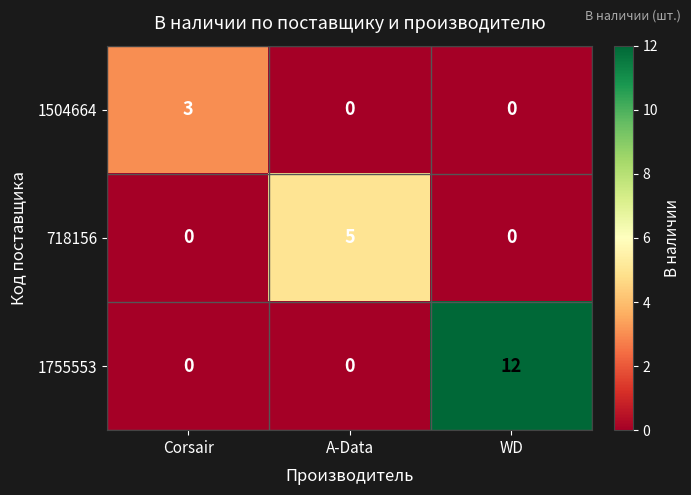

How many 1755553 values are between 0 and 12?

3